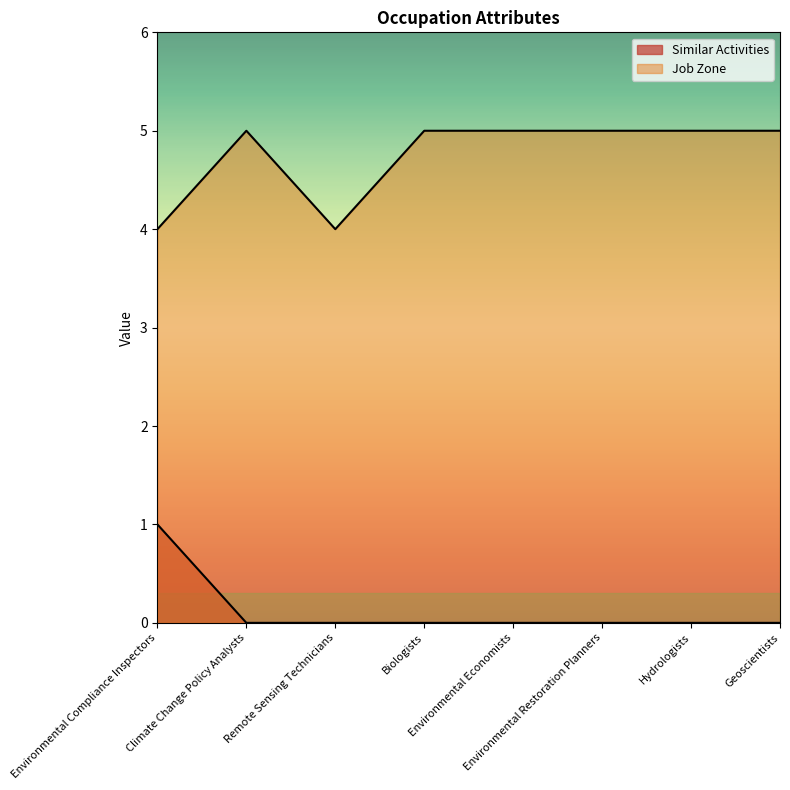

At which category does the chart reach its minimum across all series?

Climate Change Policy Analysts